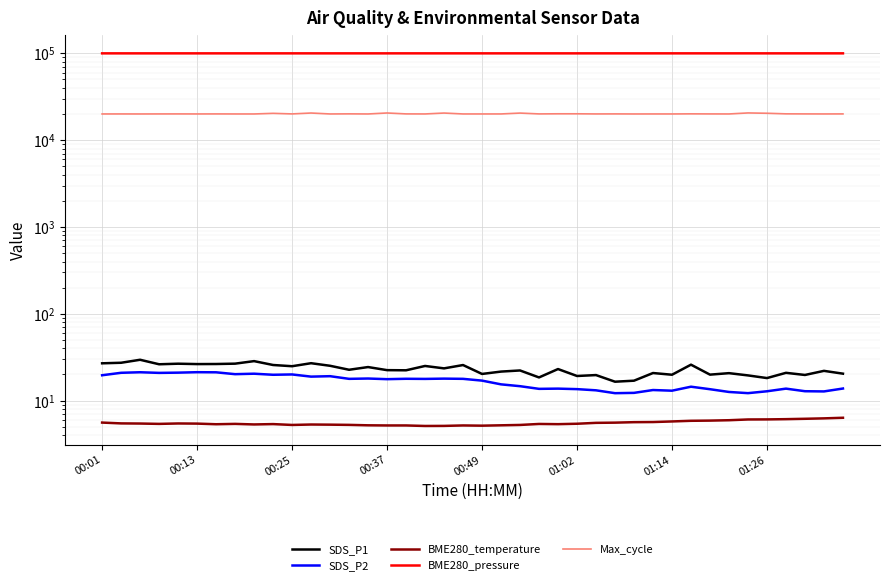

What is the total value across all series at 37?

120033.4